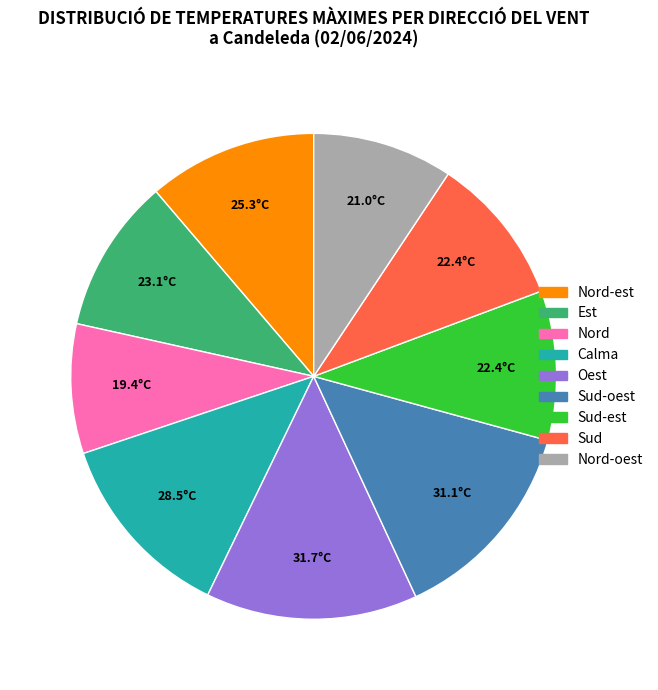

Does any single category account for the majority?

No